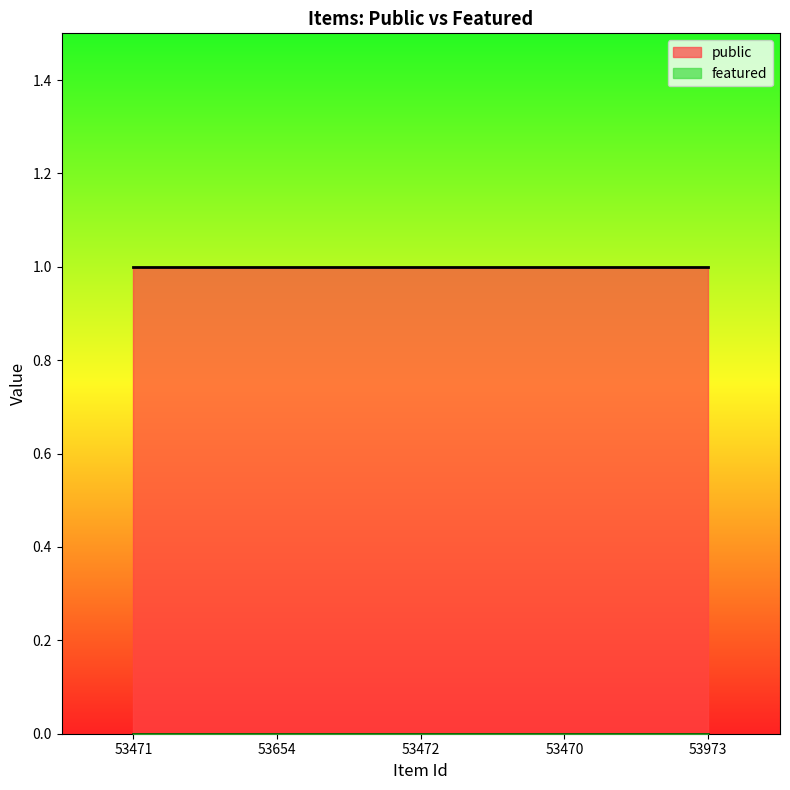

True or false: public has a value of 2 at 53472.

False